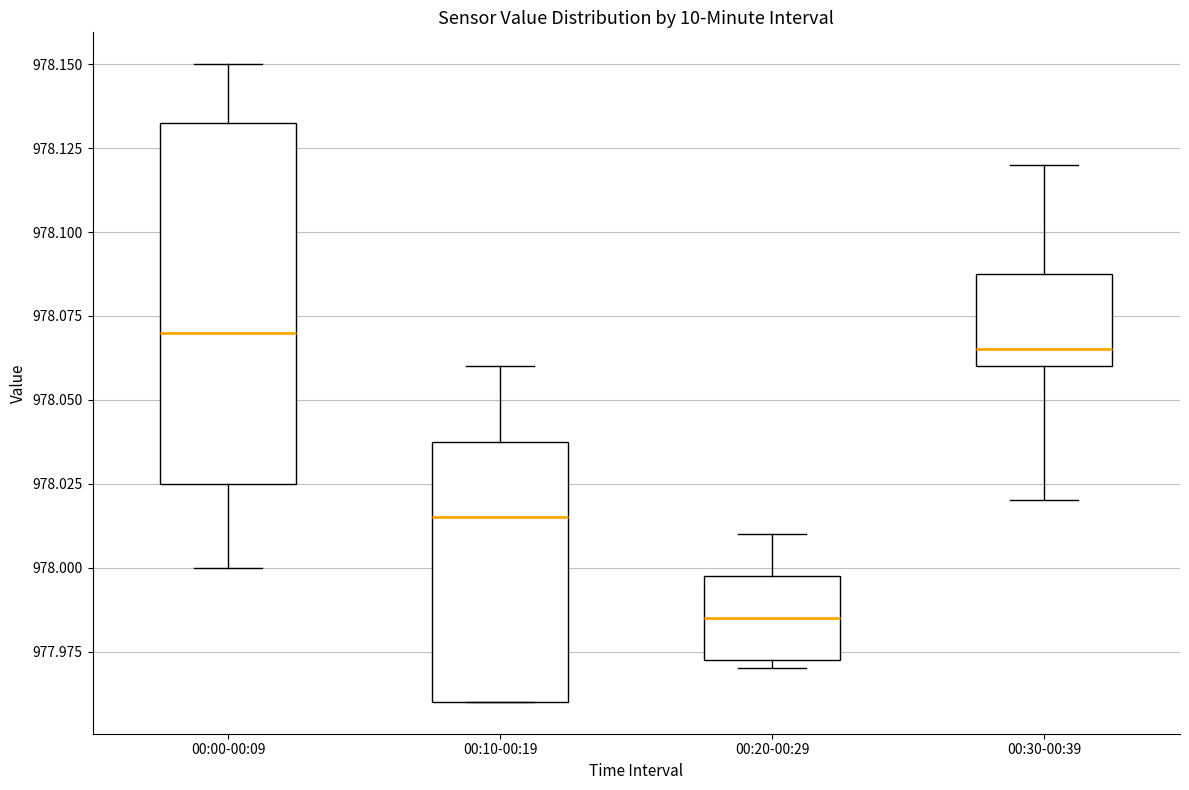

Where is the upper edge of the box for 00:20-00:29 on the y-axis? The values are not printed on the chart, so give them approximately, as read against the axis.

978.000